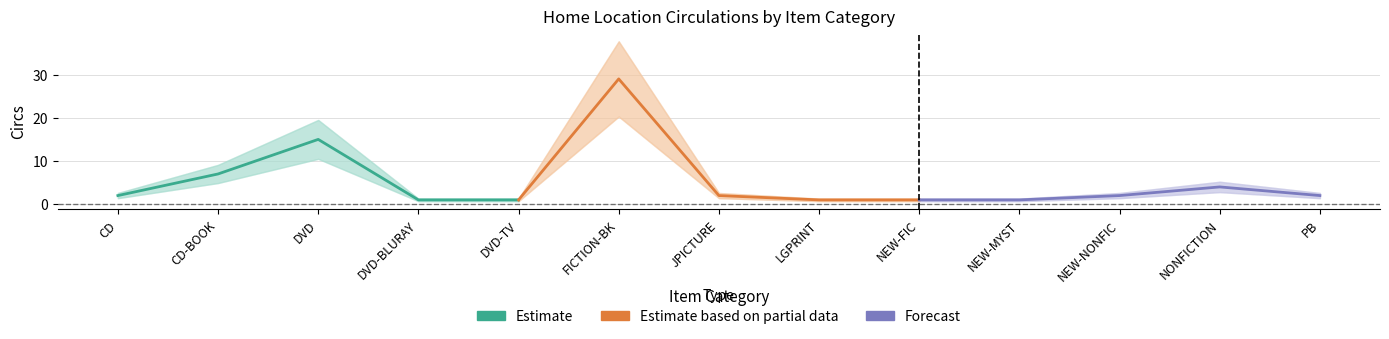

In Estimate, how many points are higher than both neighbors (excluding endpoints)?

1